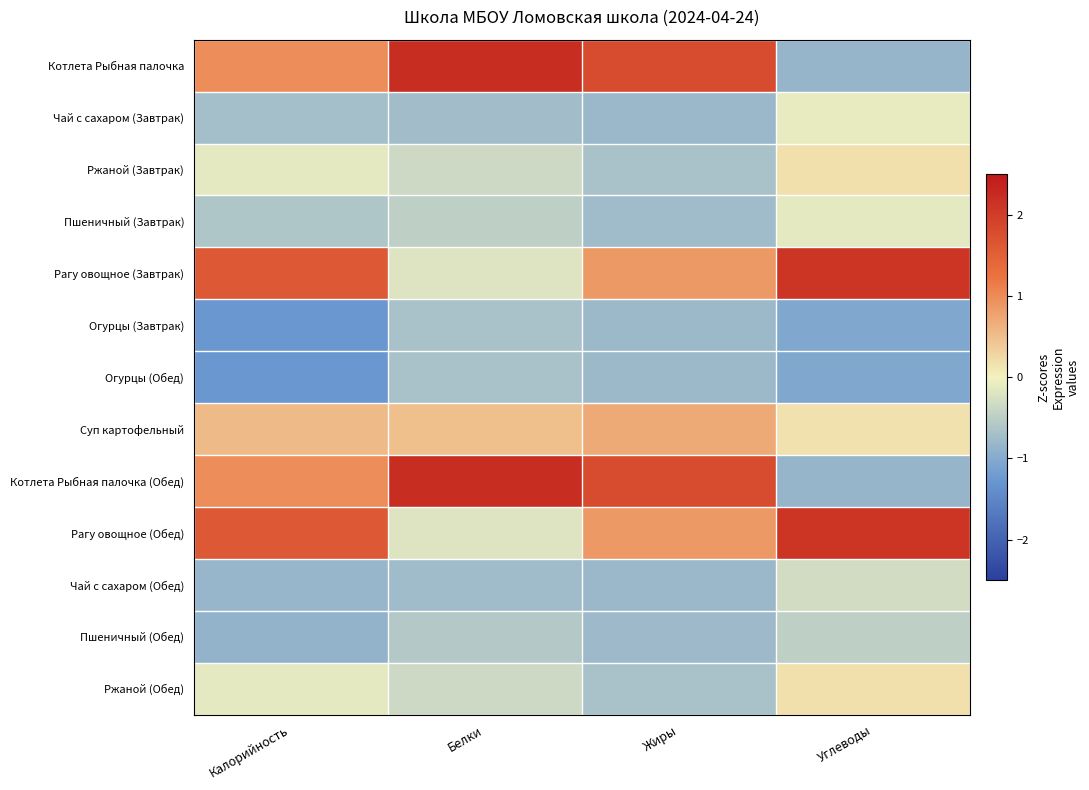

Which has a higher value, Жиры or Калорийность?

Жиры